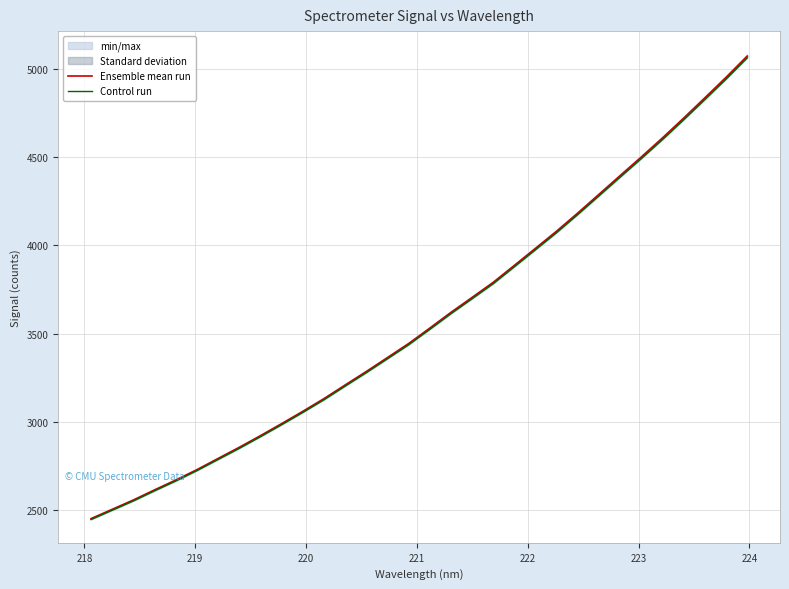

What is the maximum value for Ensemble mean run?

5070.4